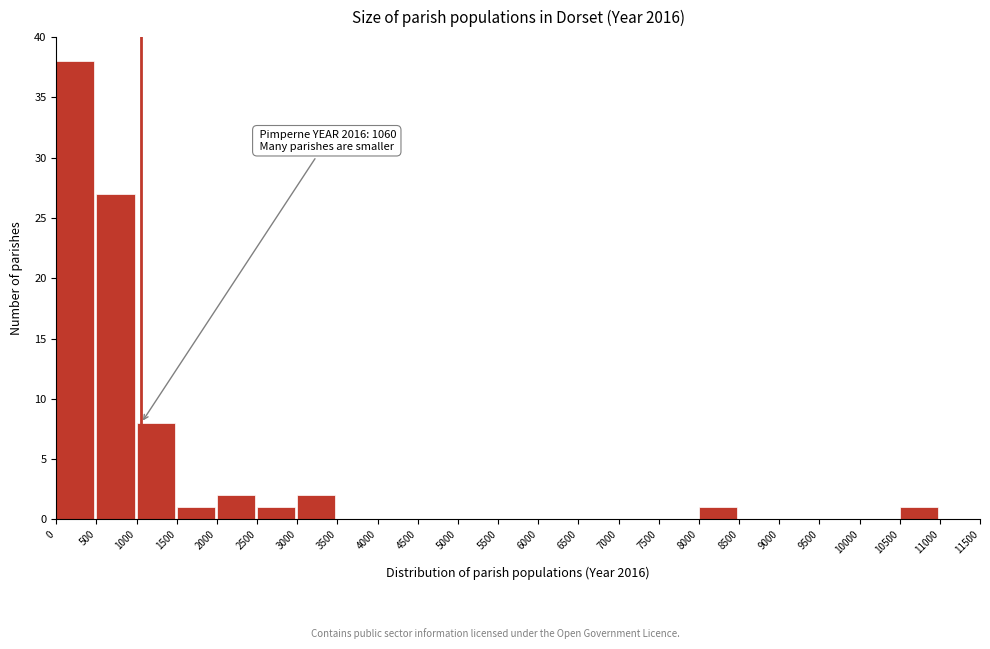

Which range on the x-axis has the tallest bar?

0 to 500